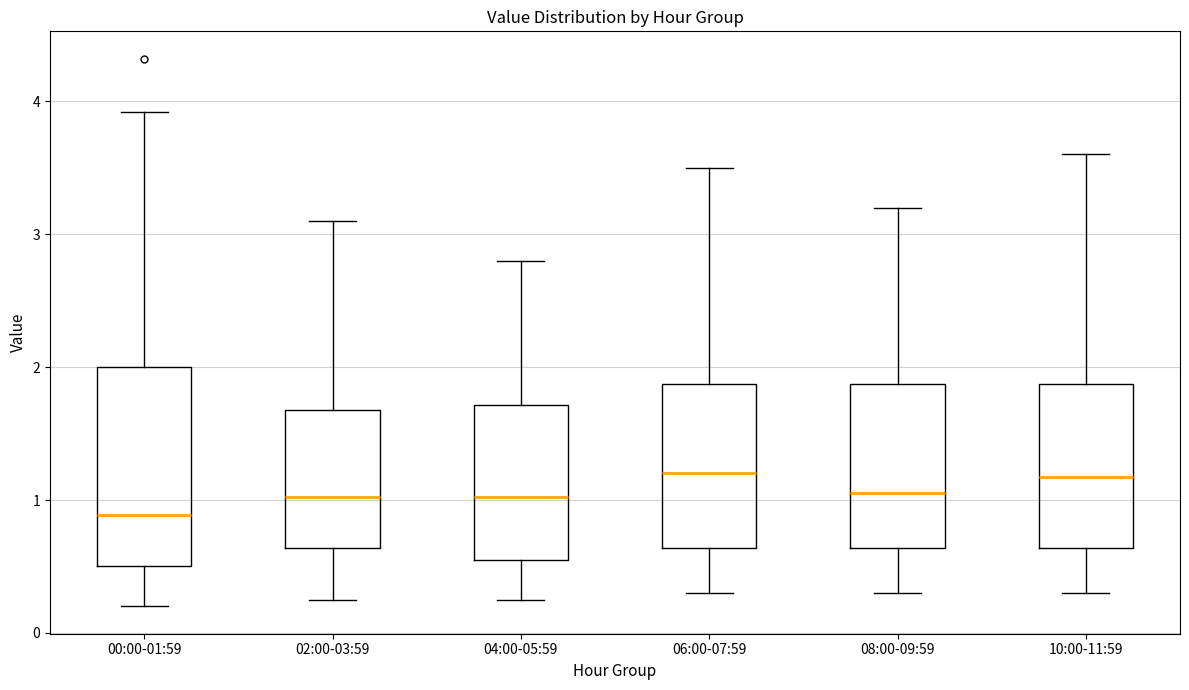

Reading left to right, transcribe this box plot: for each box, give where its median line is, the range the box spans, and where its two whiskers end, as read against the y-axis. The values are not printed on the chart, so give them approximately, as read against the axis.

00:00-01:59: median 0.9, box 0.5 to 2.0, whiskers 0.2 to 3.9
02:00-03:59: median 1.0, box 0.6 to 1.7, whiskers 0.3 to 3.1
04:00-05:59: median 1.0, box 0.6 to 1.7, whiskers 0.3 to 2.8
06:00-07:59: median 1.2, box 0.6 to 1.9, whiskers 0.3 to 3.5
08:00-09:59: median 1.1, box 0.6 to 1.9, whiskers 0.3 to 3.2
10:00-11:59: median 1.2, box 0.6 to 1.9, whiskers 0.3 to 3.6